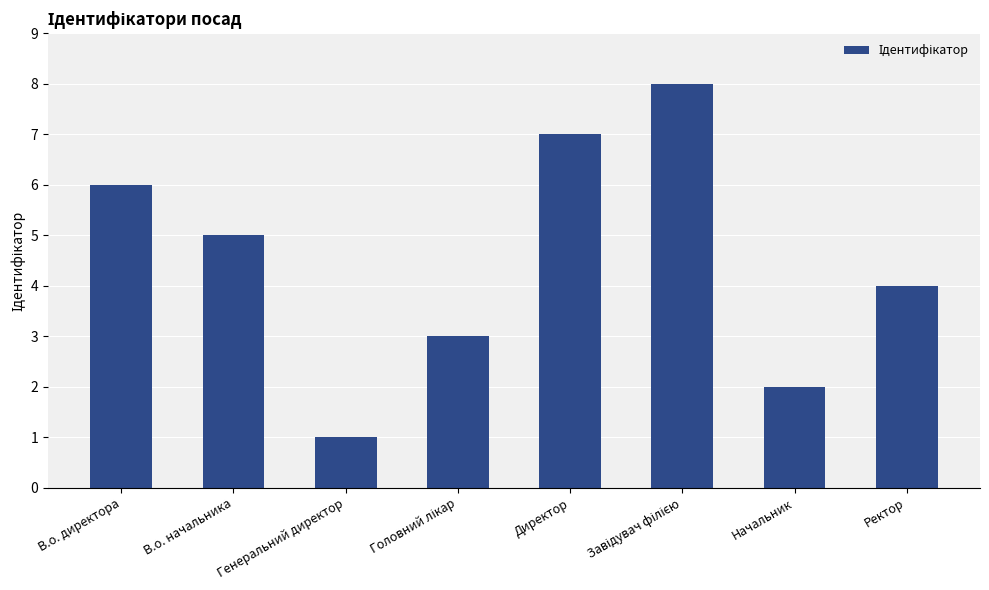

What is the value of the 8th bar from the left?

4